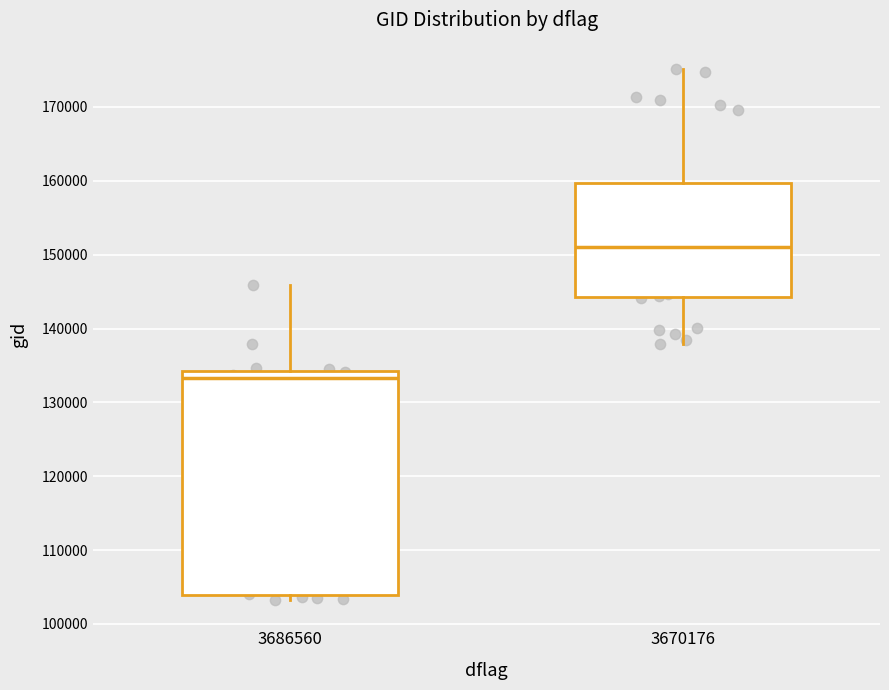

Comparing the boxes themselves (not the whiskers), which one is the tallest?

3686560